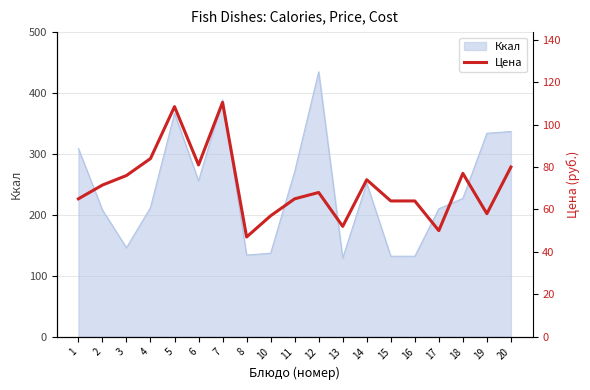

List the labels in order of value, largest first.

7, 5, 4, 6, 20, 18, 3, 14, 2, 12, 1, 11, 15, 16, 19, 10, 13, 17, 8